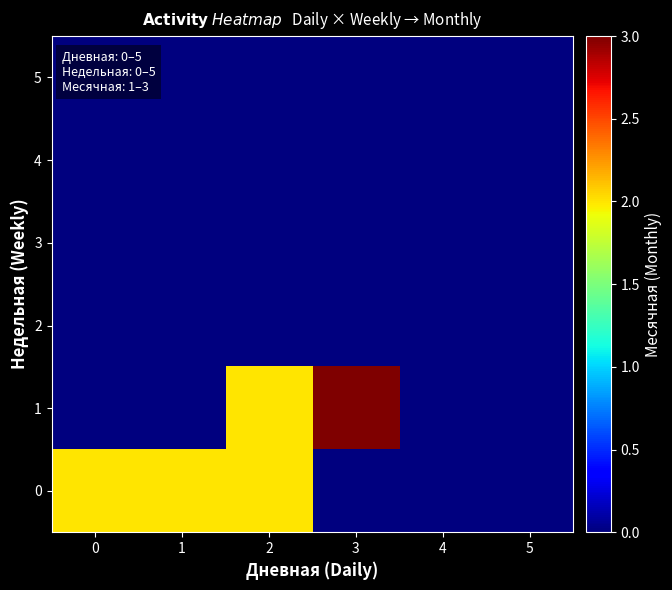

Reading left to right, transcribe all the data shown in this chart.

0: 0=2	1=2	2=2	3=0	4=0	5=0
1: 0=0	1=0	2=2	3=3	4=0	5=0
2: 0=0	1=0	2=0	3=0	4=0	5=0
3: 0=0	1=0	2=0	3=0	4=0	5=0
4: 0=0	1=0	2=0	3=0	4=0	5=0
5: 0=0	1=0	2=0	3=0	4=0	5=0